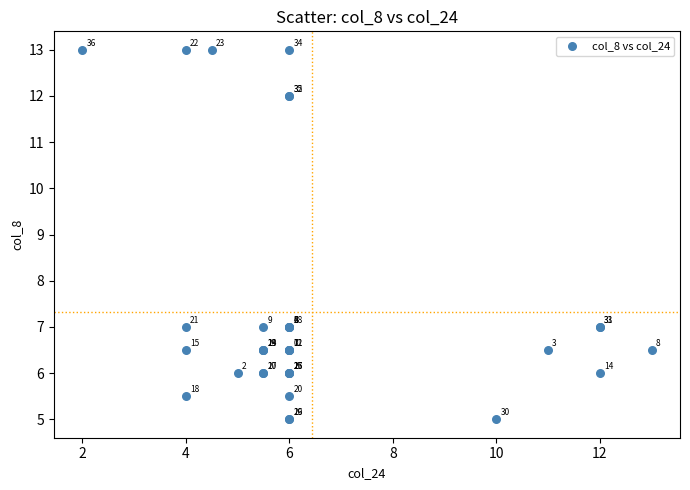

What Y value in the scatter plot is closest to 9?

7.0